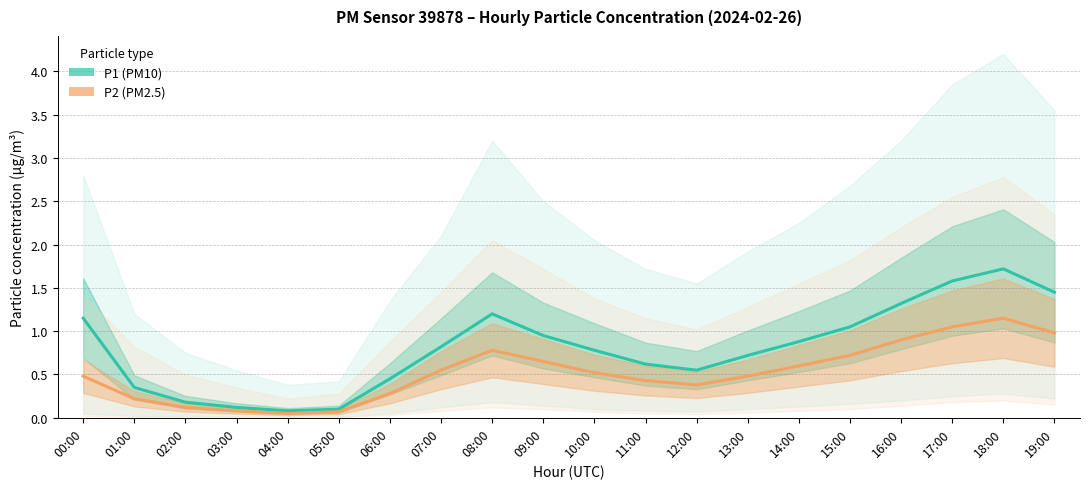

True or false: P2 and P1 cross at least once.

False